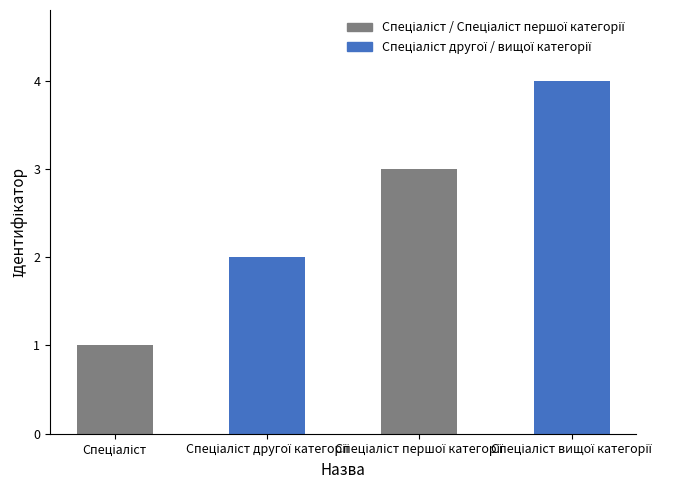

What is the smallest value displayed?

1